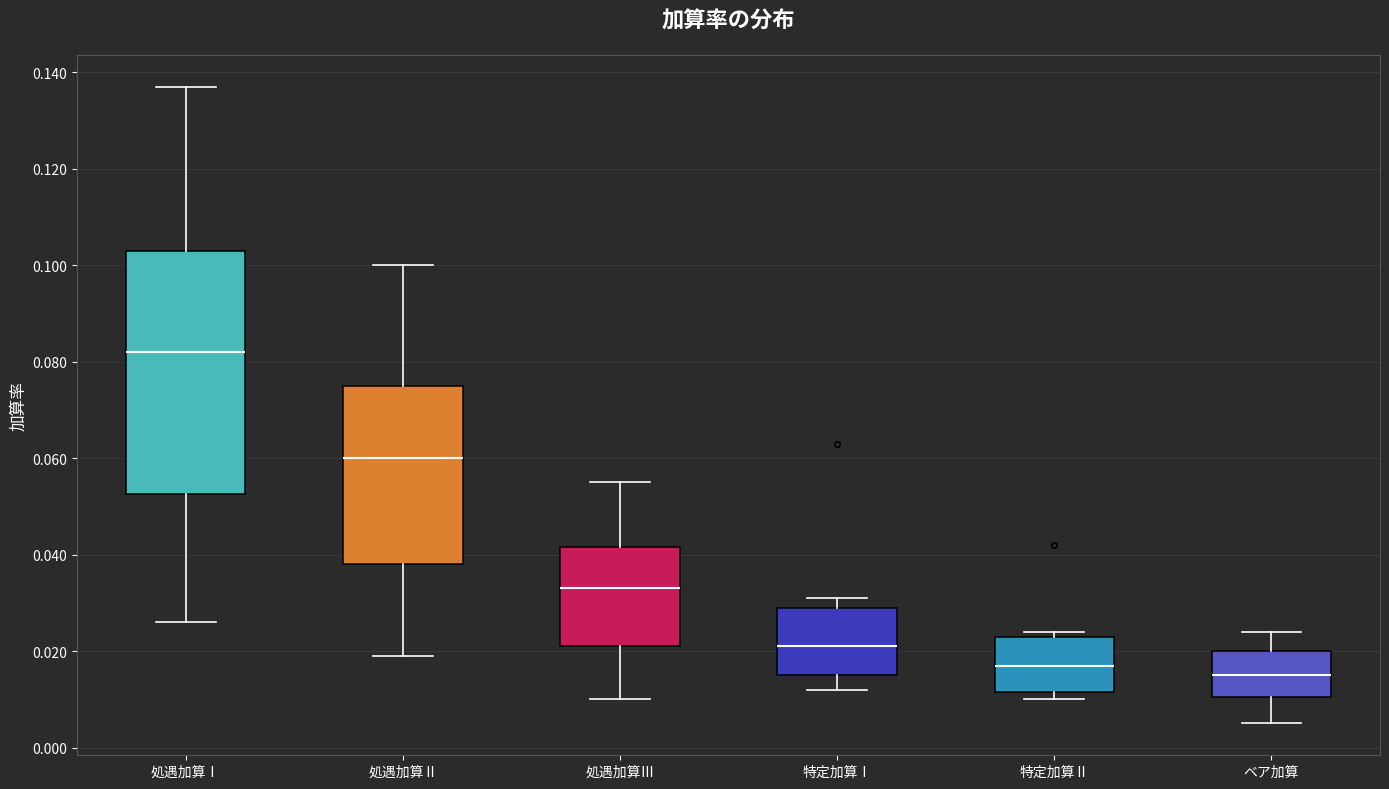

Reading left to right, read every box against the y-axis: the position of its median line, the range the box covers, and the ends of its whiskers. The values are not printed on the chart, so give them approximately, as read against the axis.

処遇加算Ⅰ: median 0.082, box 0.052 to 0.104, whiskers 0.026 to 0.138
処遇加算Ⅱ: median 0.060, box 0.038 to 0.076, whiskers 0.020 to 0.100
処遇加算Ⅲ: median 0.034, box 0.022 to 0.042, whiskers 0.010 to 0.056
特定加算Ⅰ: median 0.022, box 0.016 to 0.030, whiskers 0.012 to 0.032
特定加算Ⅱ: median 0.018, box 0.012 to 0.024, whiskers 0.010 to 0.024 (just above the box's upper edge)
ベア加算: median 0.016, box 0.010 to 0.020, whiskers 0.006 to 0.024